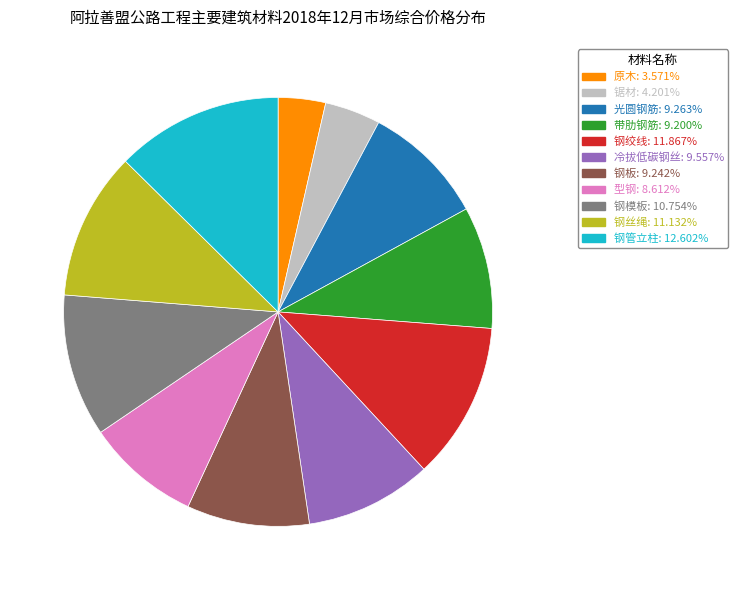

True or false: 钢绞线 accounts for 12% of the total.

True